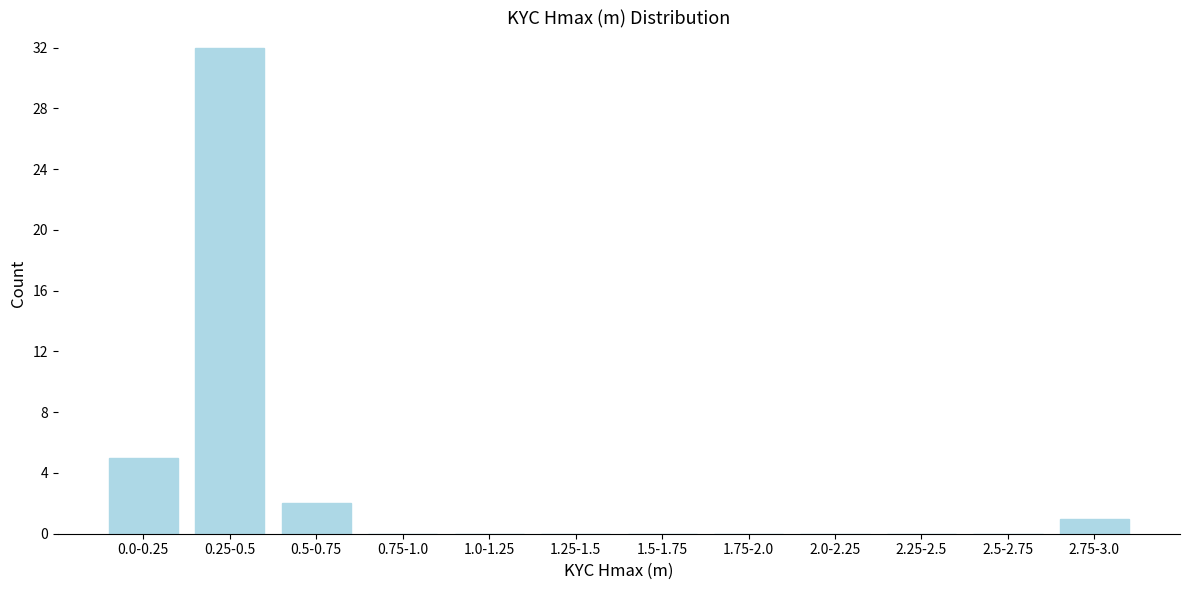

Reading left to right, transcribe all the data shown in this chart.

0.0-0.25=5	0.25-0.5=32	0.5-0.75=2	0.75-1.0=0	1.0-1.25=0	1.25-1.5=0	1.5-1.75=0	1.75-2.0=0	2.0-2.25=0	2.25-2.5=0	2.5-2.75=0	2.75-3.0=1